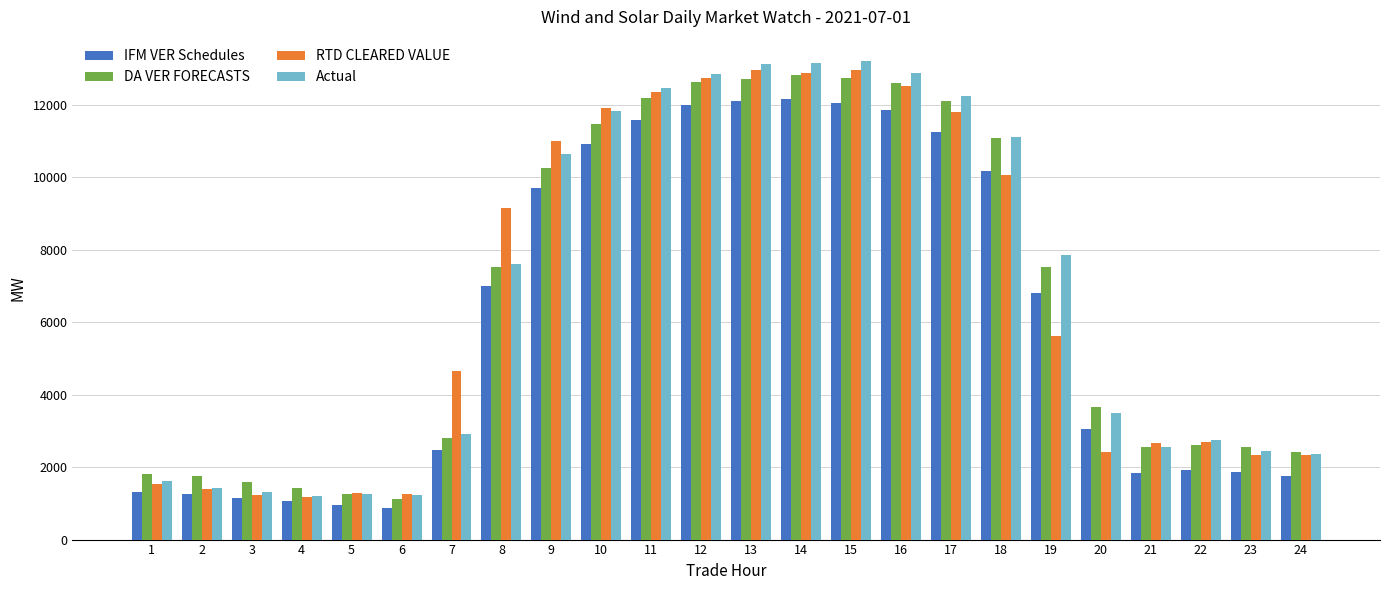

How many values in the RTD CLEARED VALUE series are below 5617?

12